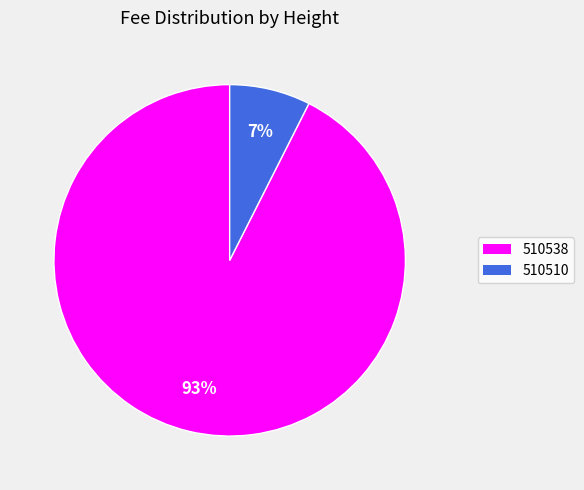

The 510538 slice represents 81% of the pie. True or false?

False